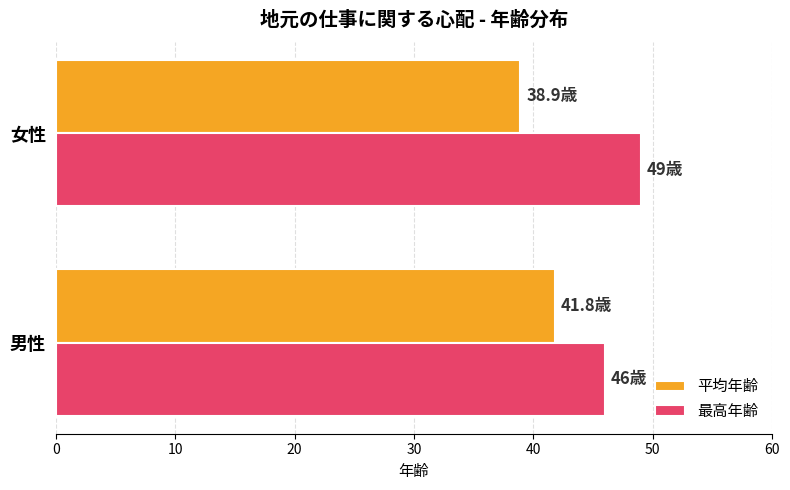

What is the total value across all series at 男性?

87.8